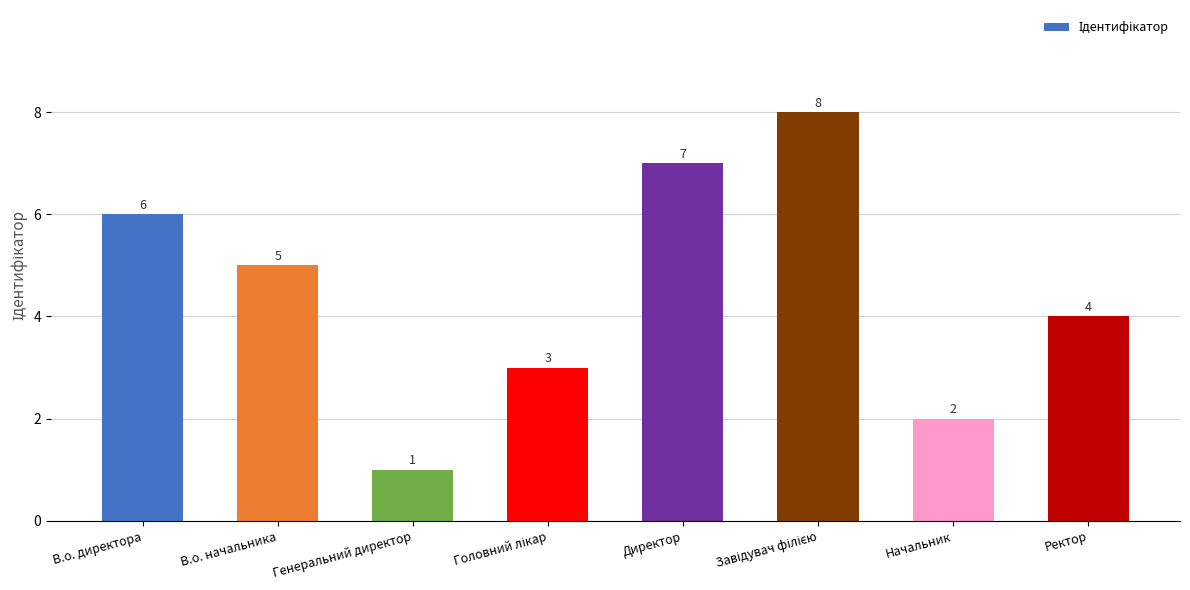

What is the difference between the second highest and second lowest values?

5